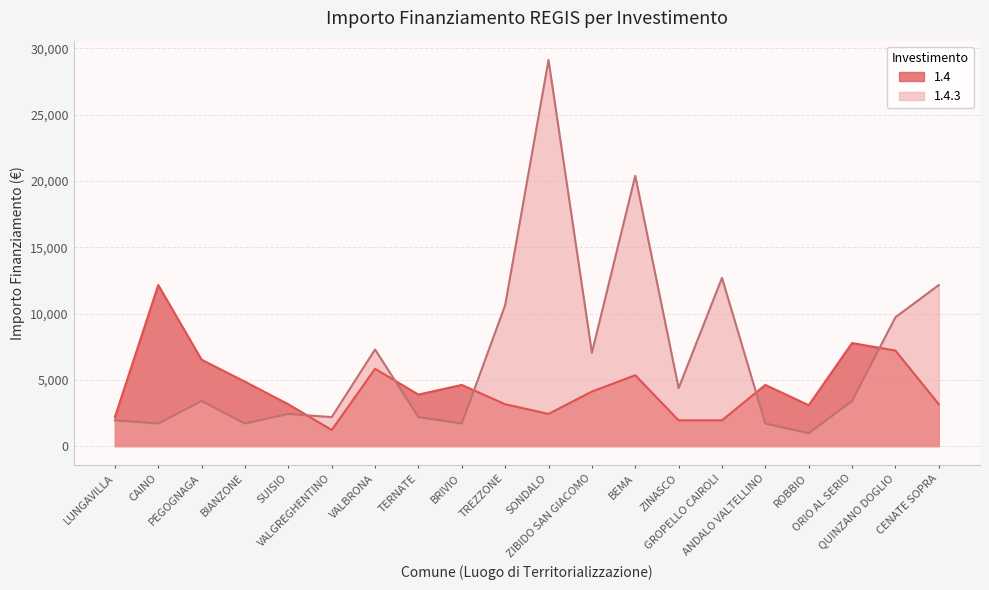

What is the sum of all 1.4.3 values?

136737